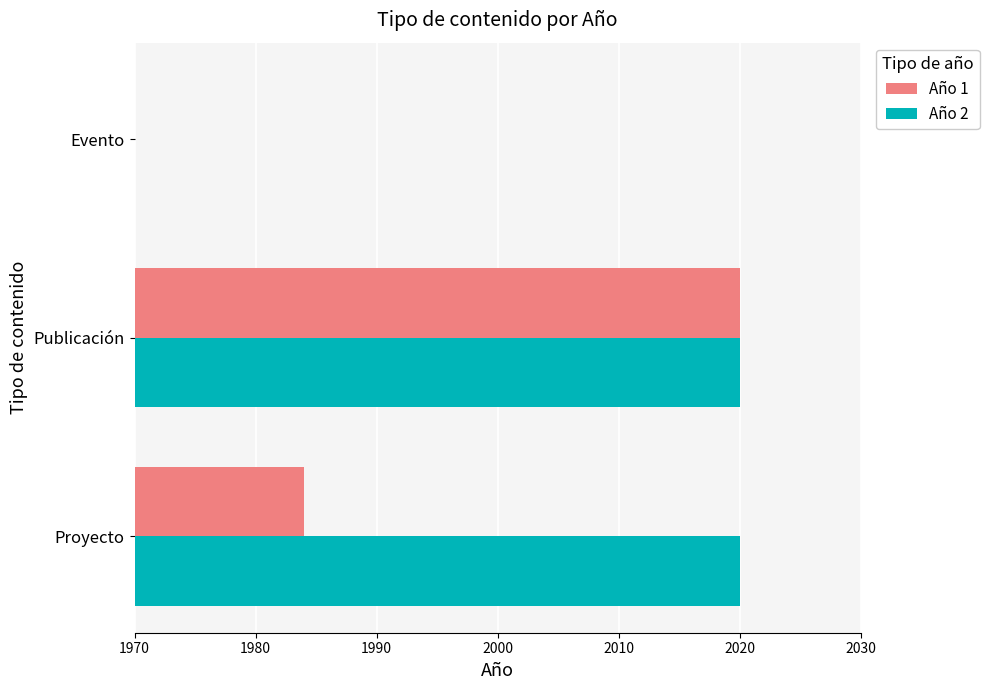

Reading left to right, what are all the values shown in this chart?

Año 1: 1984	2020	0
Año 2: 2020	2020	0